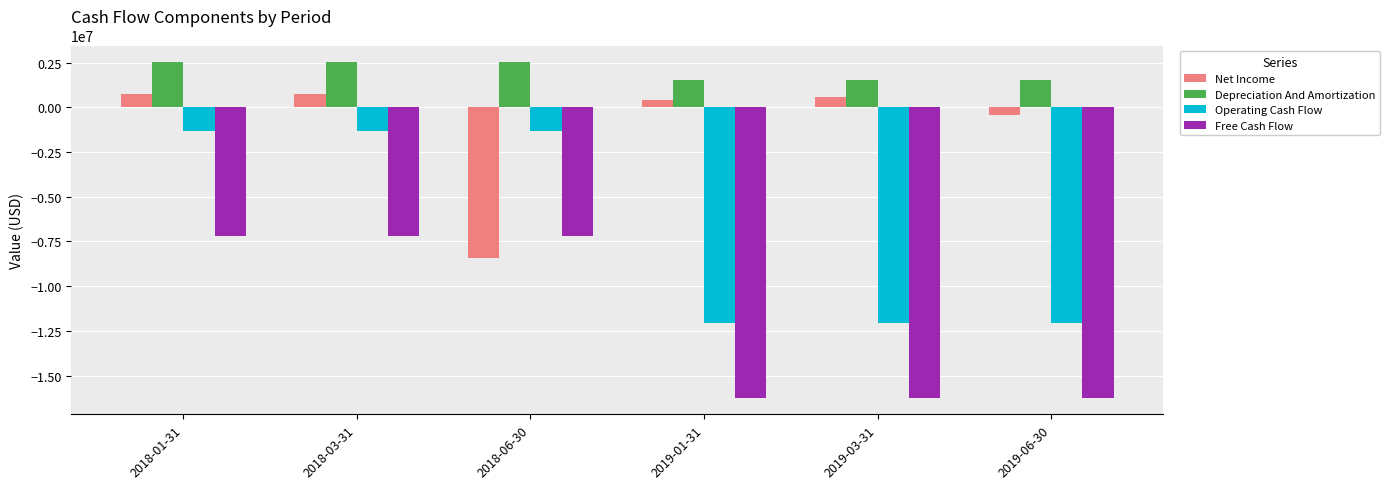

How many distinct data groups are displayed?

4